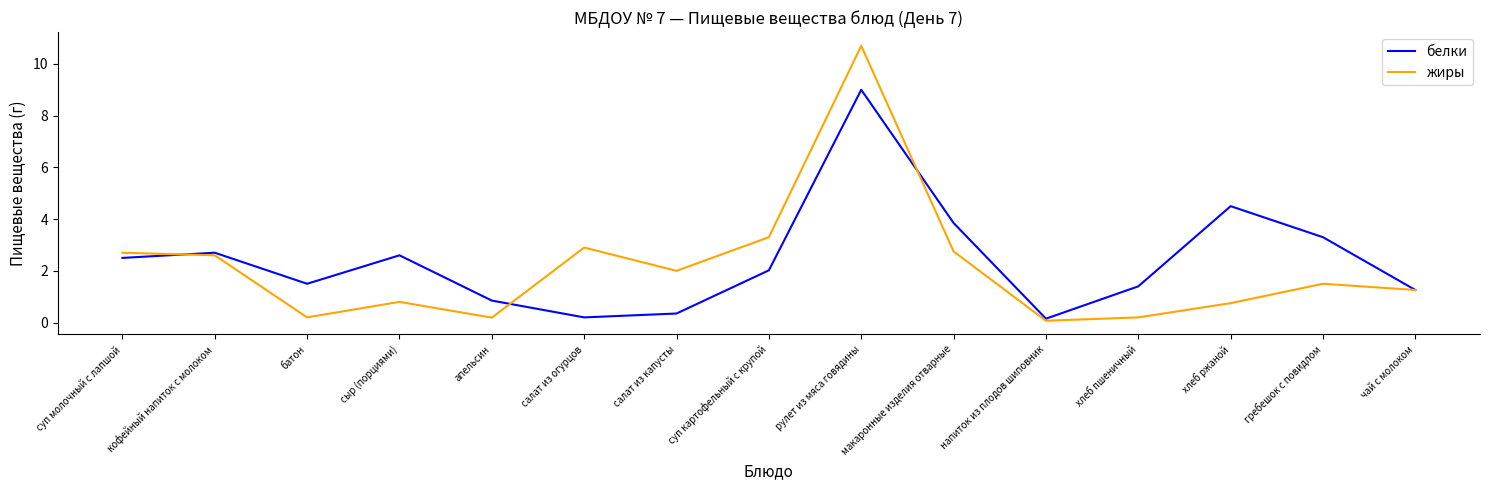

True or false: белки has a value of 3.3 at гребешок с повидлом.

True